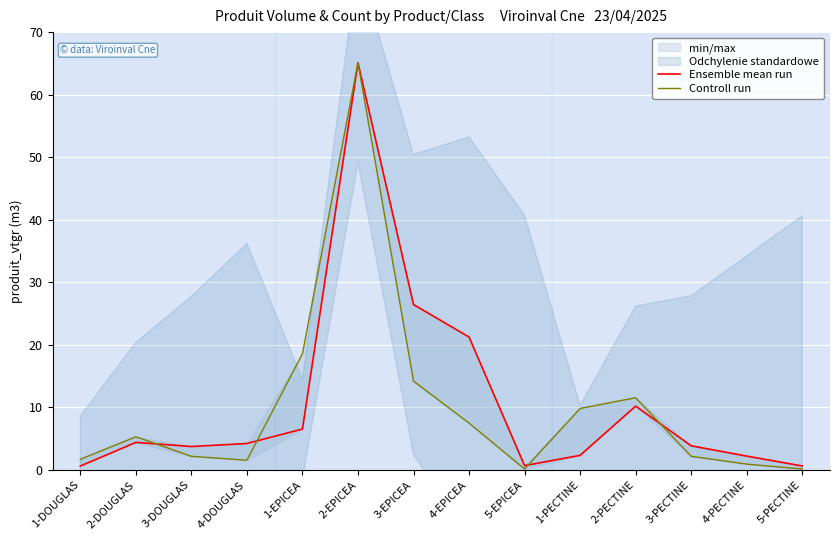

At which label does Ensemble mean run first exceed 4?

2-DOUGLAS